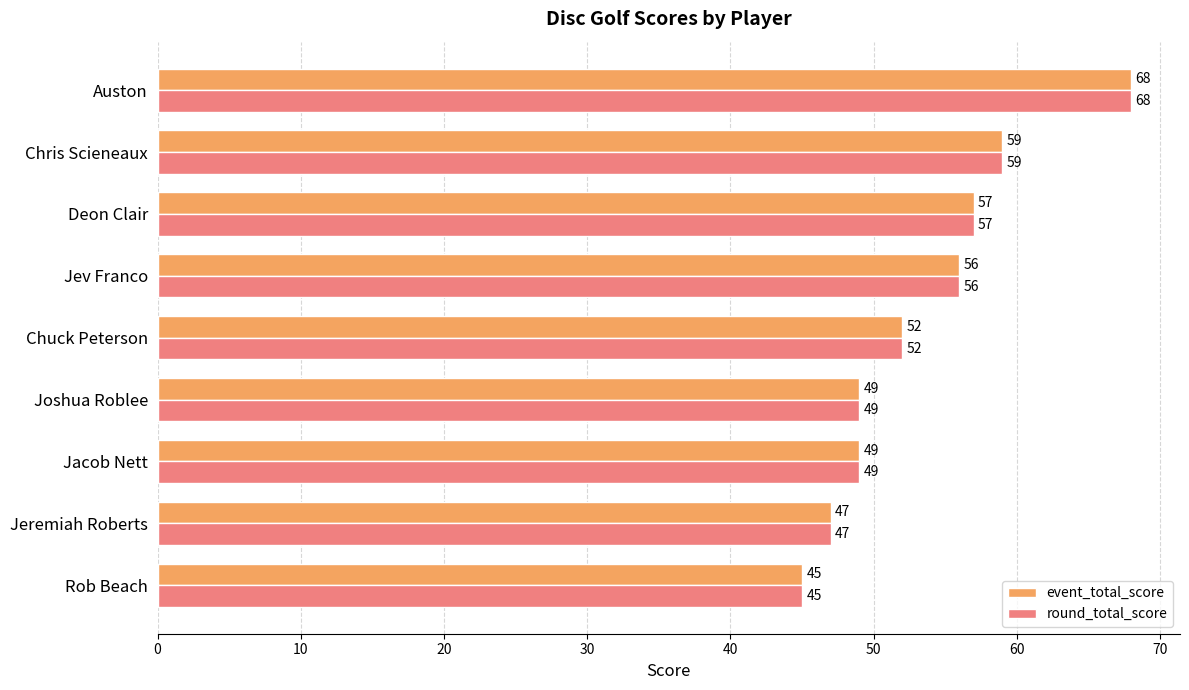

Where is event_total_score nearest to the value 56?

Jev Franco